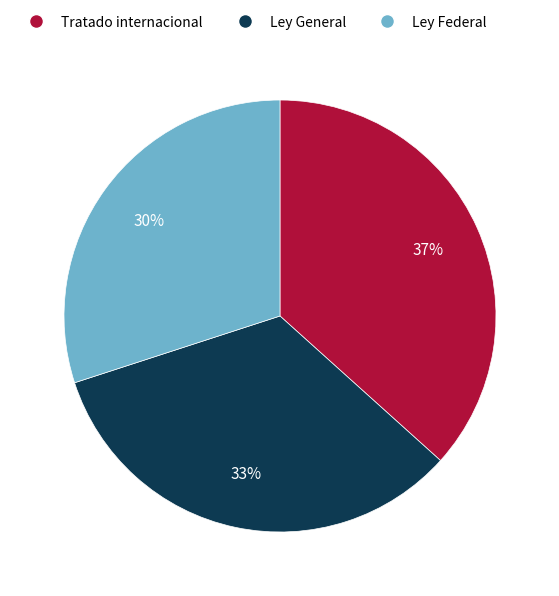

Is there a majority slice in this chart?

No